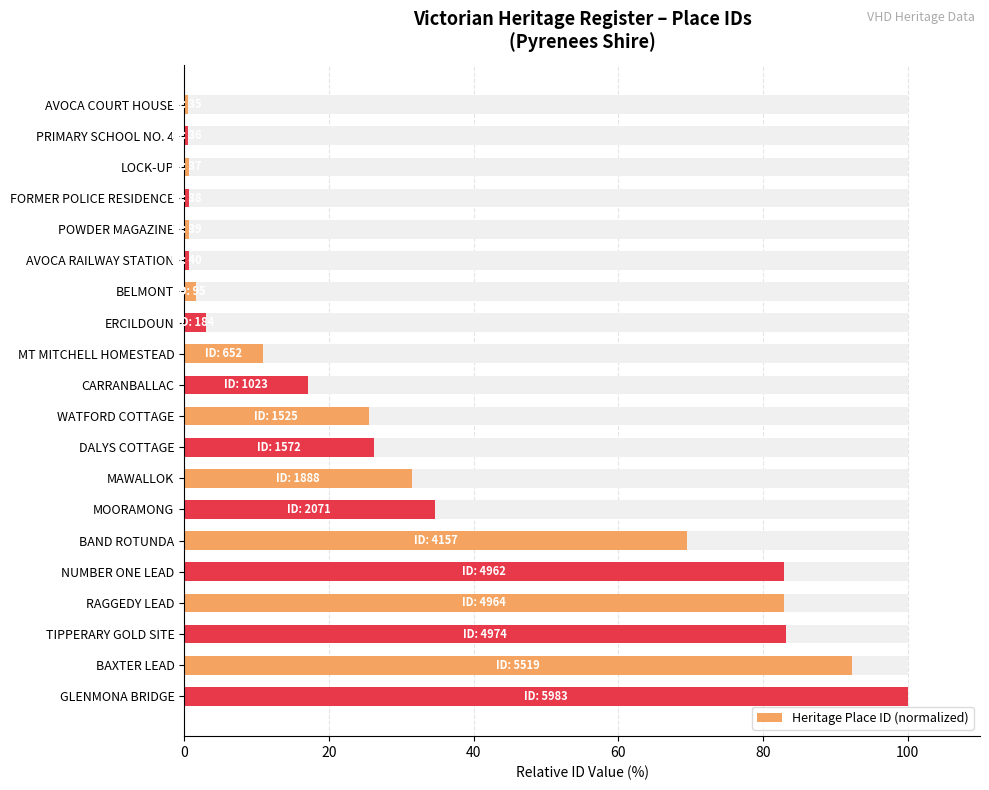

What is the sum of all values?

665.1